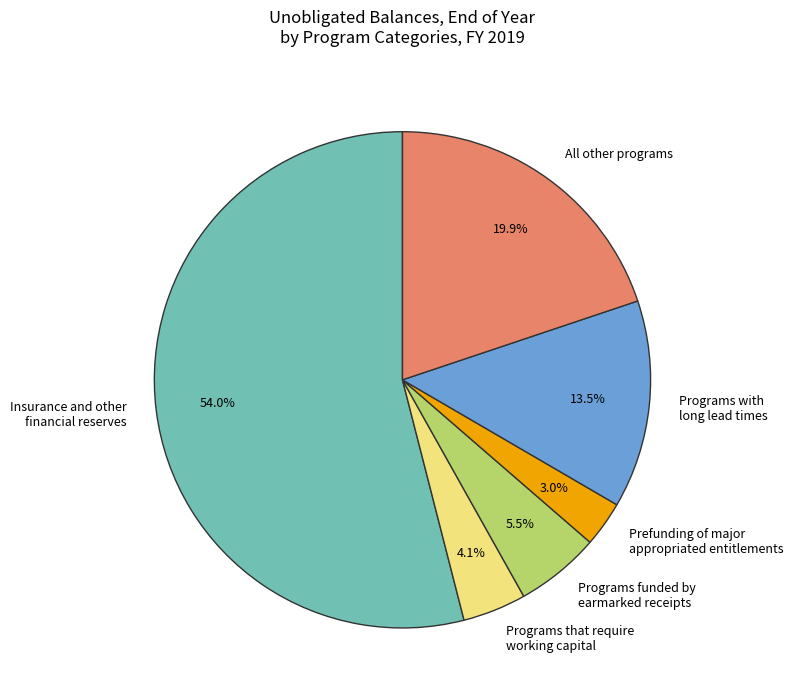

Is the sum of Programs with long lead times and Programs that require working capital greater than half?

No